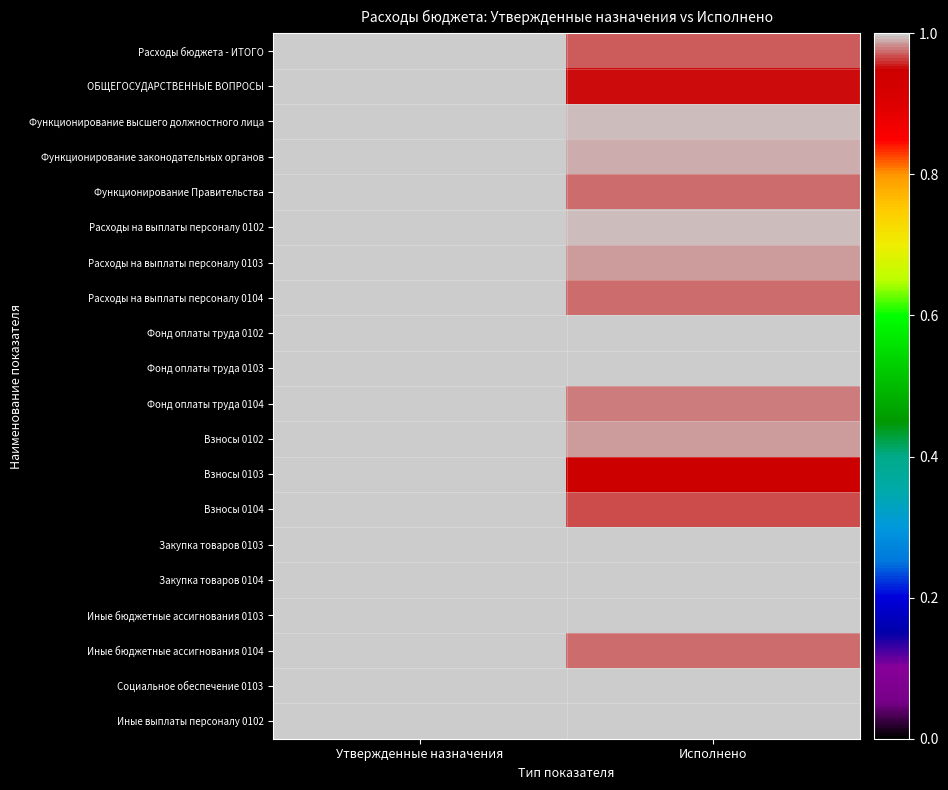

What is the total value across all series at Утвержденные назначения?

20.0